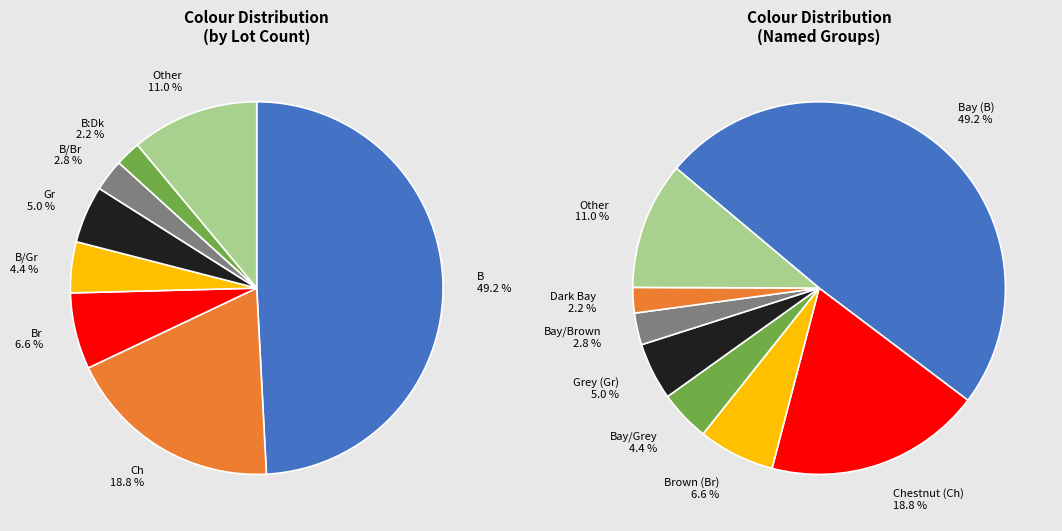

Approximately how many times larger is the value at Br compared to B/Gr?

1.5